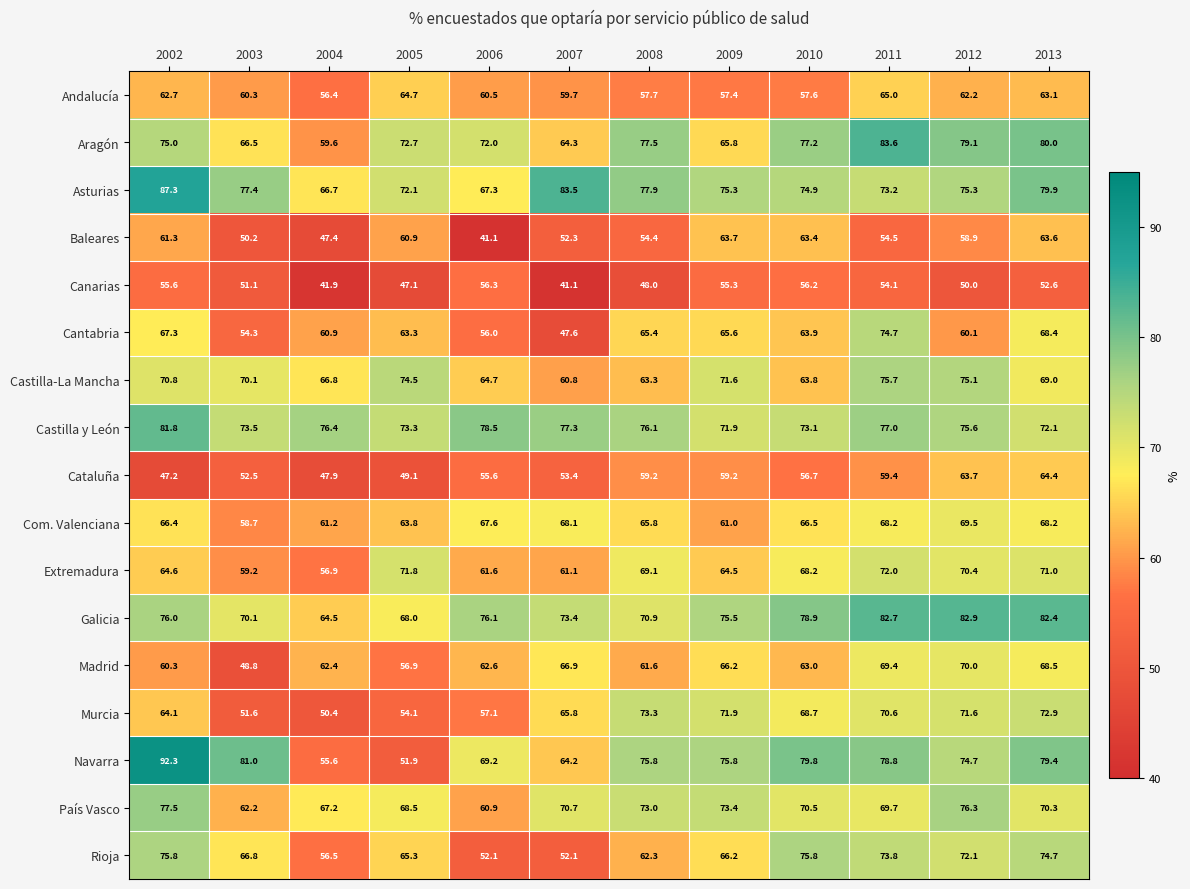

The Cantabria series shows 60.1 at 2012. True or false?

True